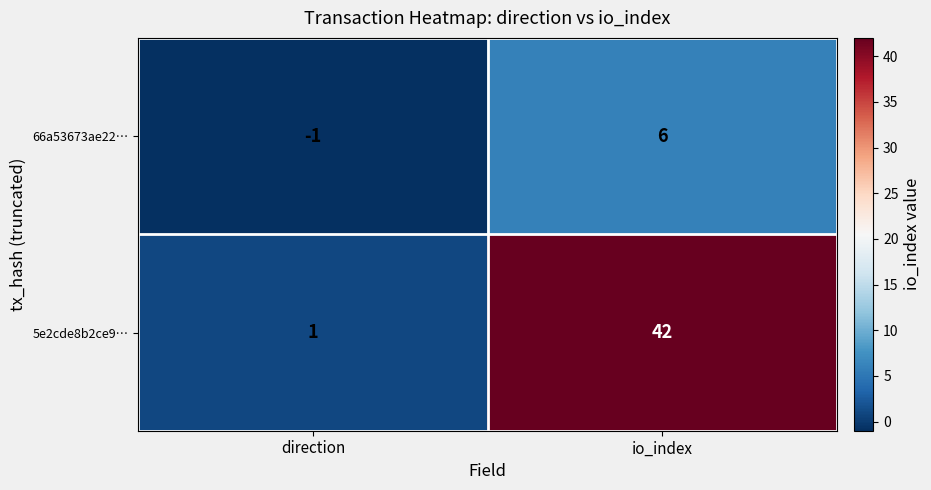

How many categories are shown in the chart?

2